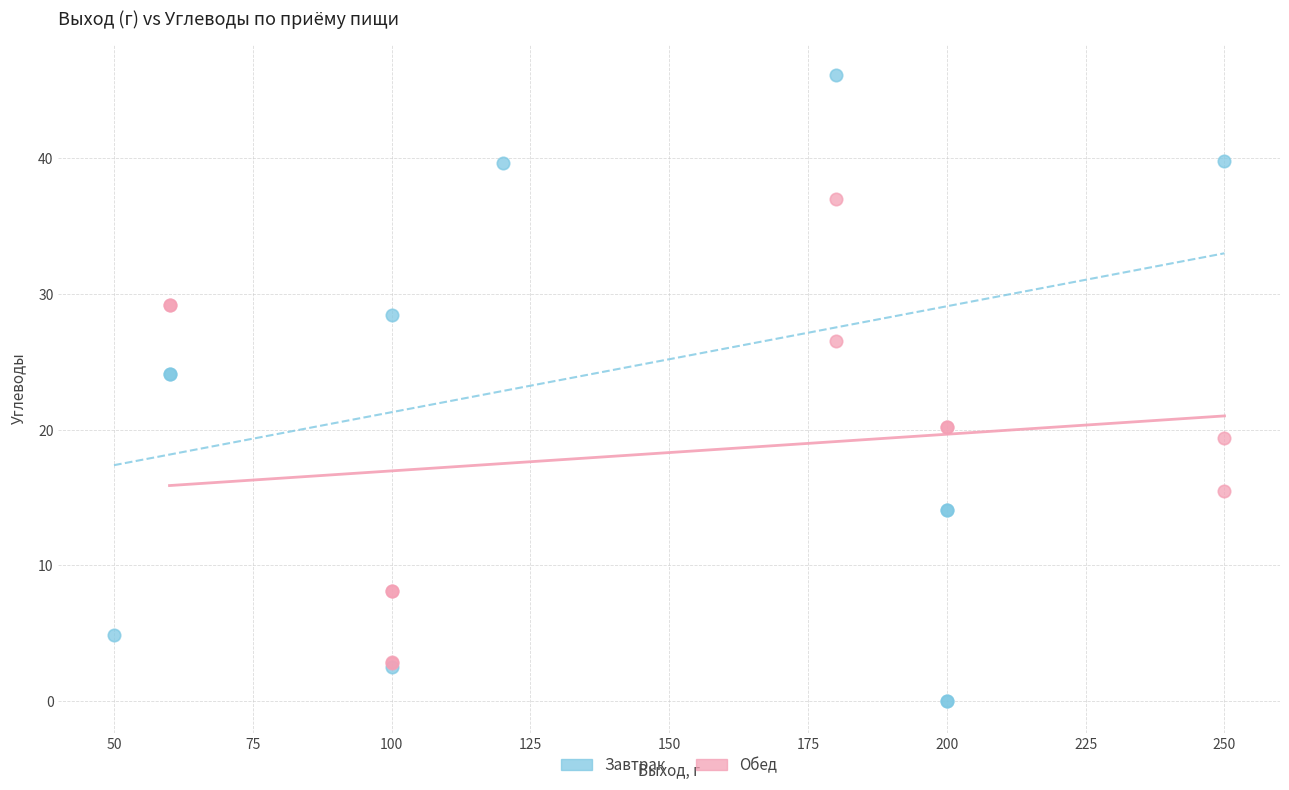

Which series reaches the maximum Y coordinate?

Завтрак